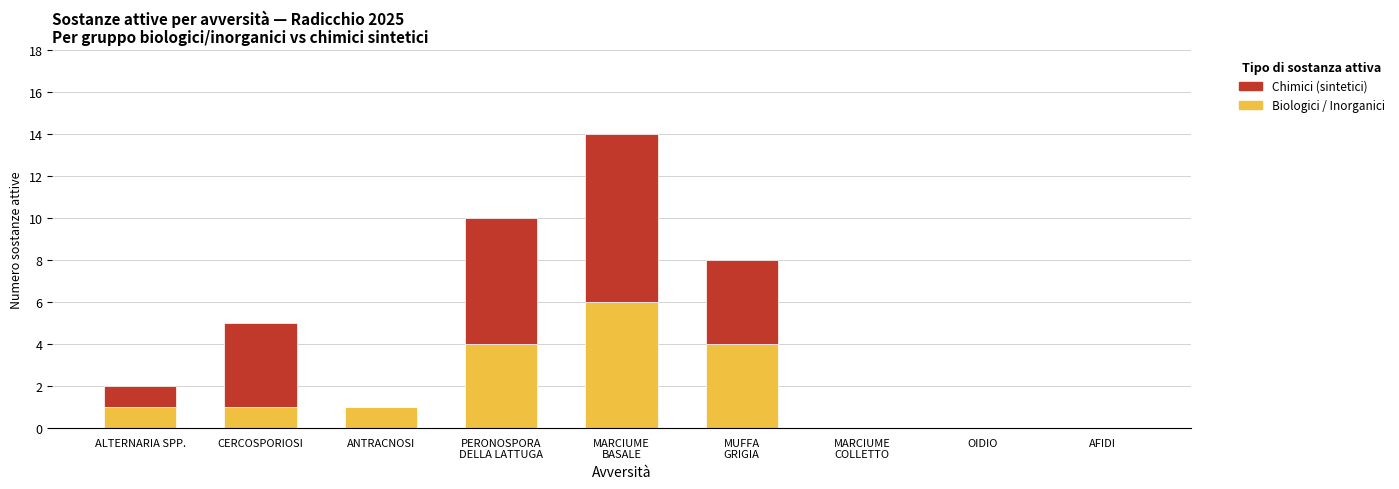

Count the number of data series in this chart.

2